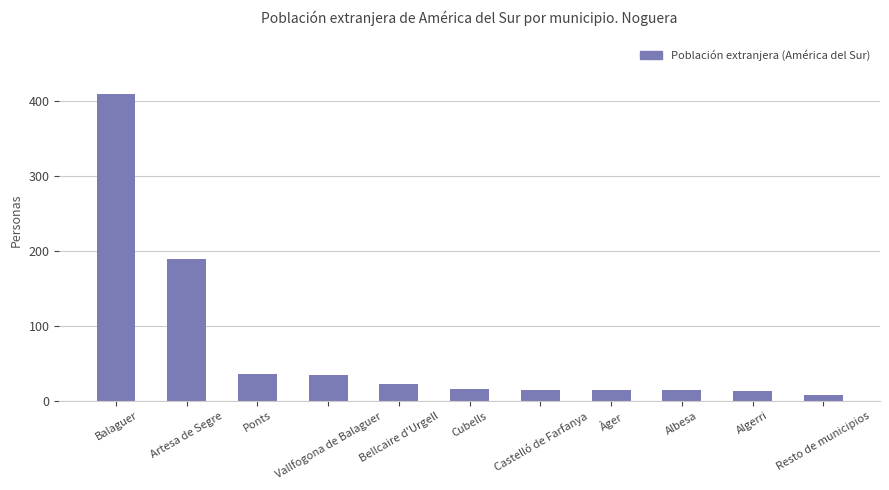

What is the difference between the maximum and minimum values?

401